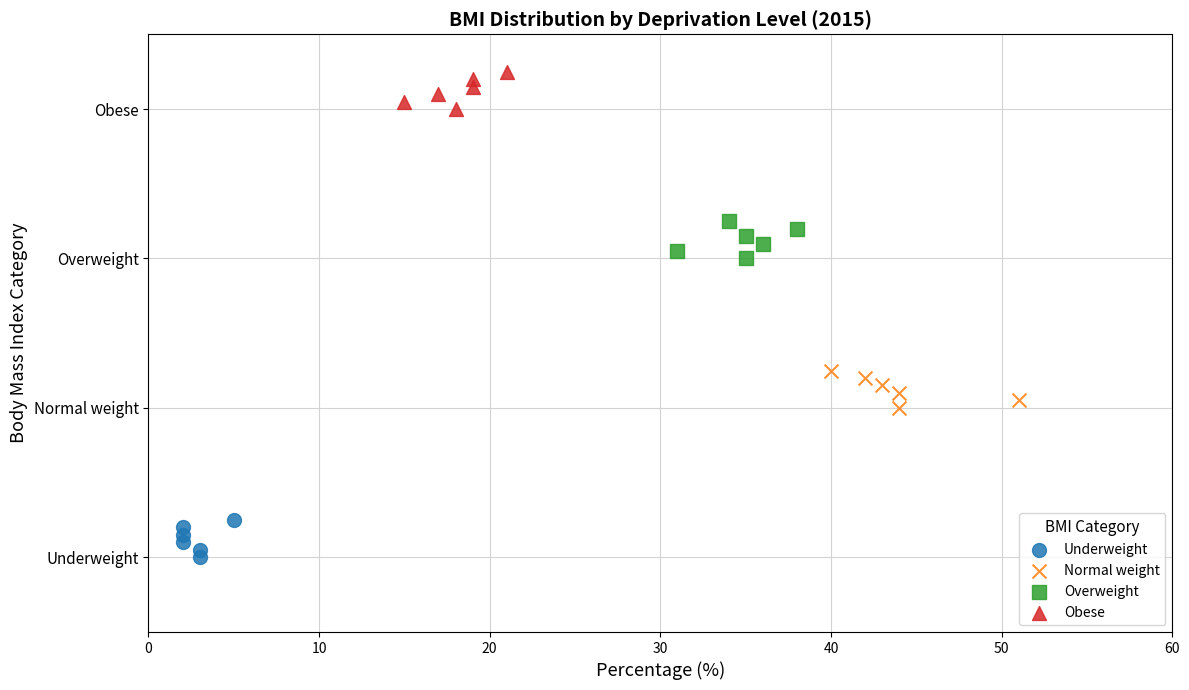

What are all the series names shown in the legend?

Underweight, Normal weight, Overweight, Obese